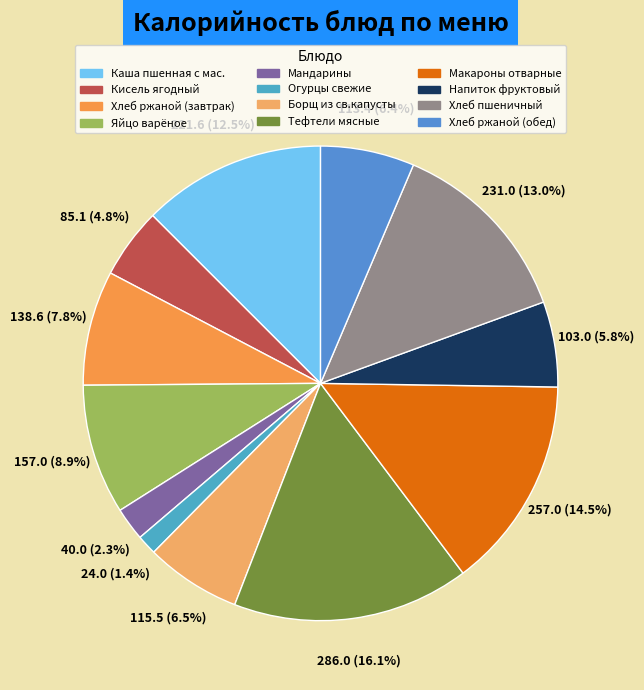

Is Тефтели мясные the majority of the pie?

No